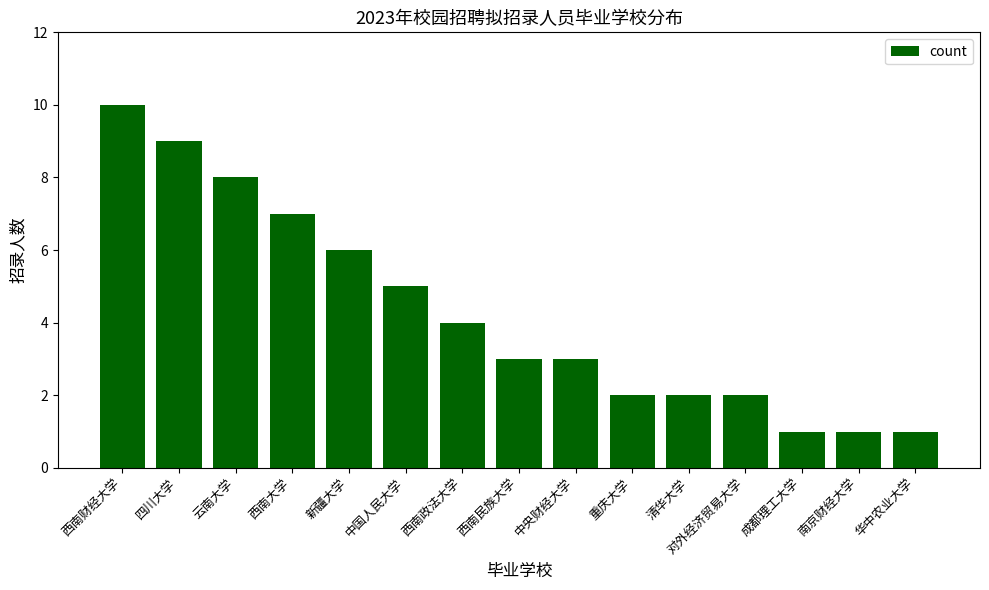

What is the maximum value shown in the chart?

10